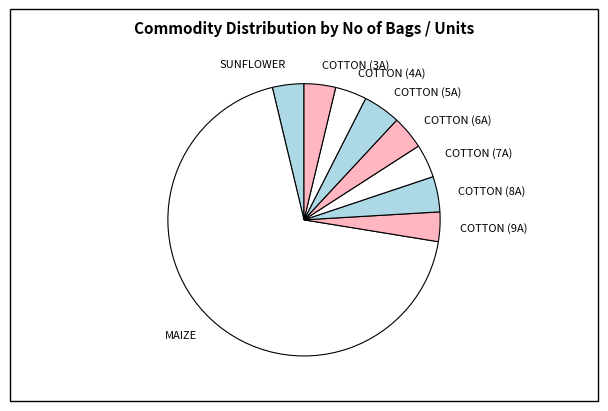

What is the ratio of the value at COTTON (7A) to the value at COTTON (6A)?

1.0